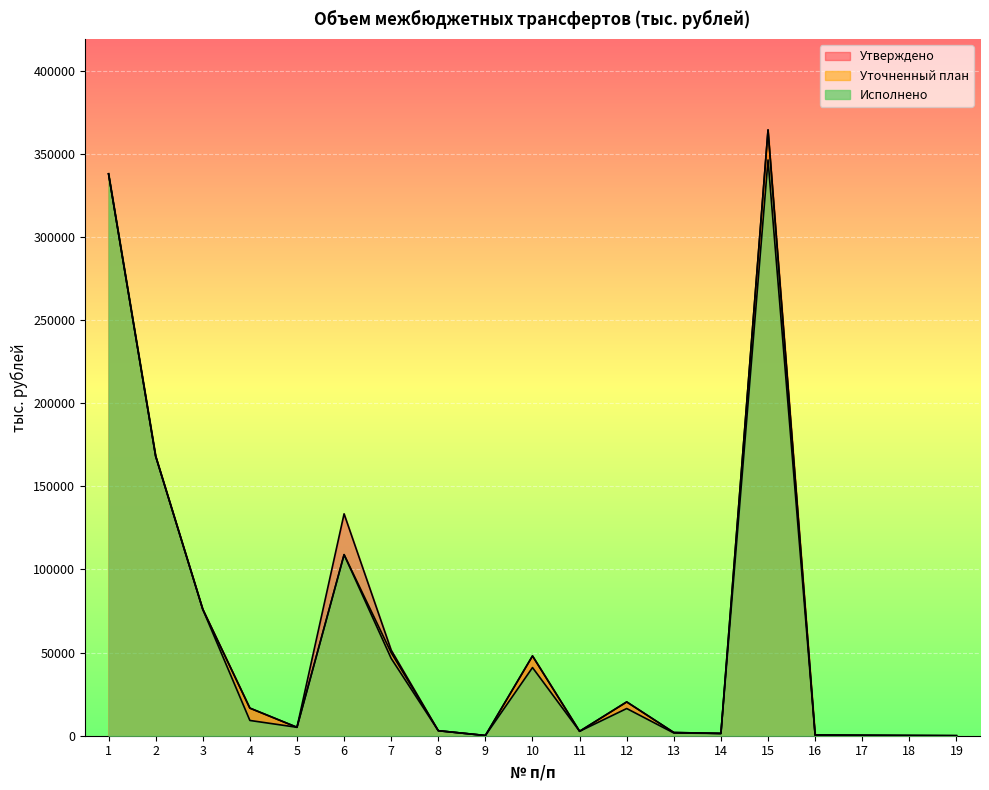

Between 1 and 7, which series saw the biggest shift?

Исполнено